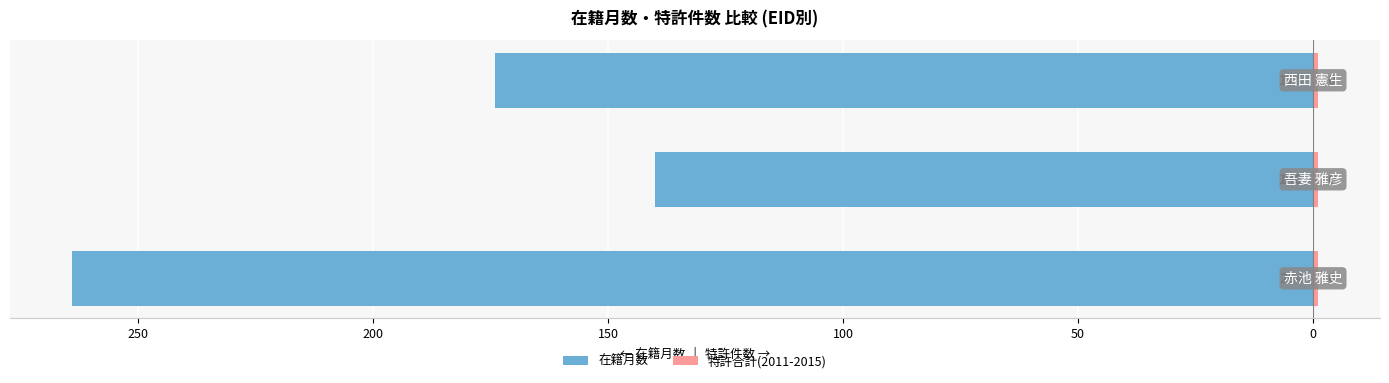

What is the difference between the highest and lowest values at 250?

140.6